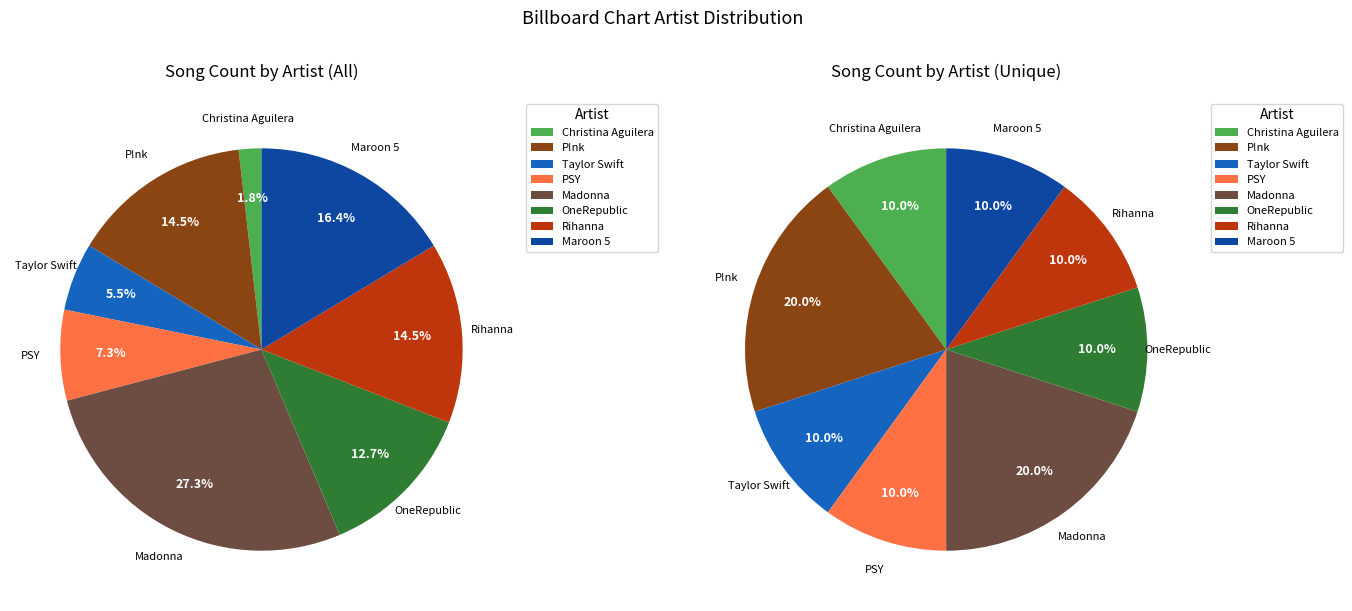

Which slice is the smallest?

Christina Aguilera